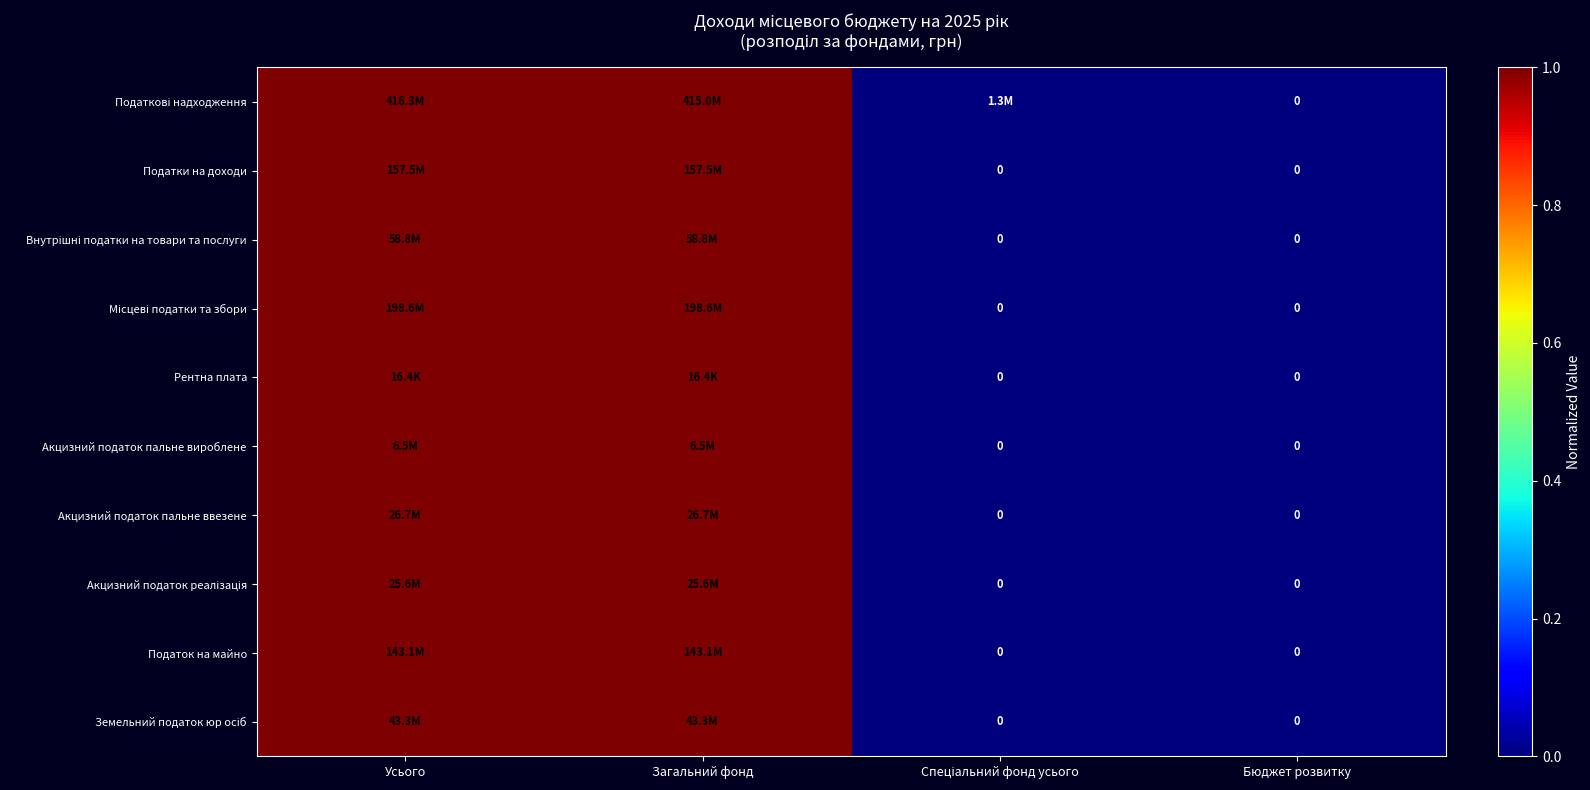

Which series has the largest total across all categories?

Податкові надходження